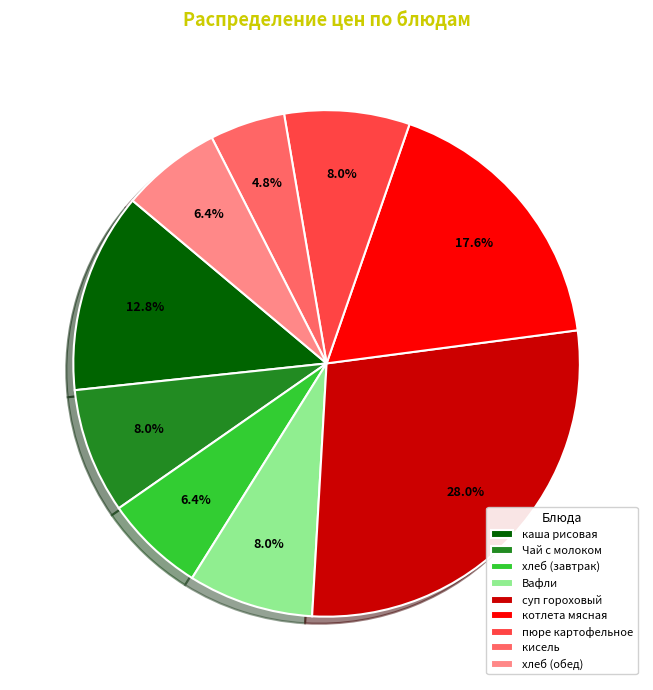

Is it true that каша рисовая is 13% of the pie?

True